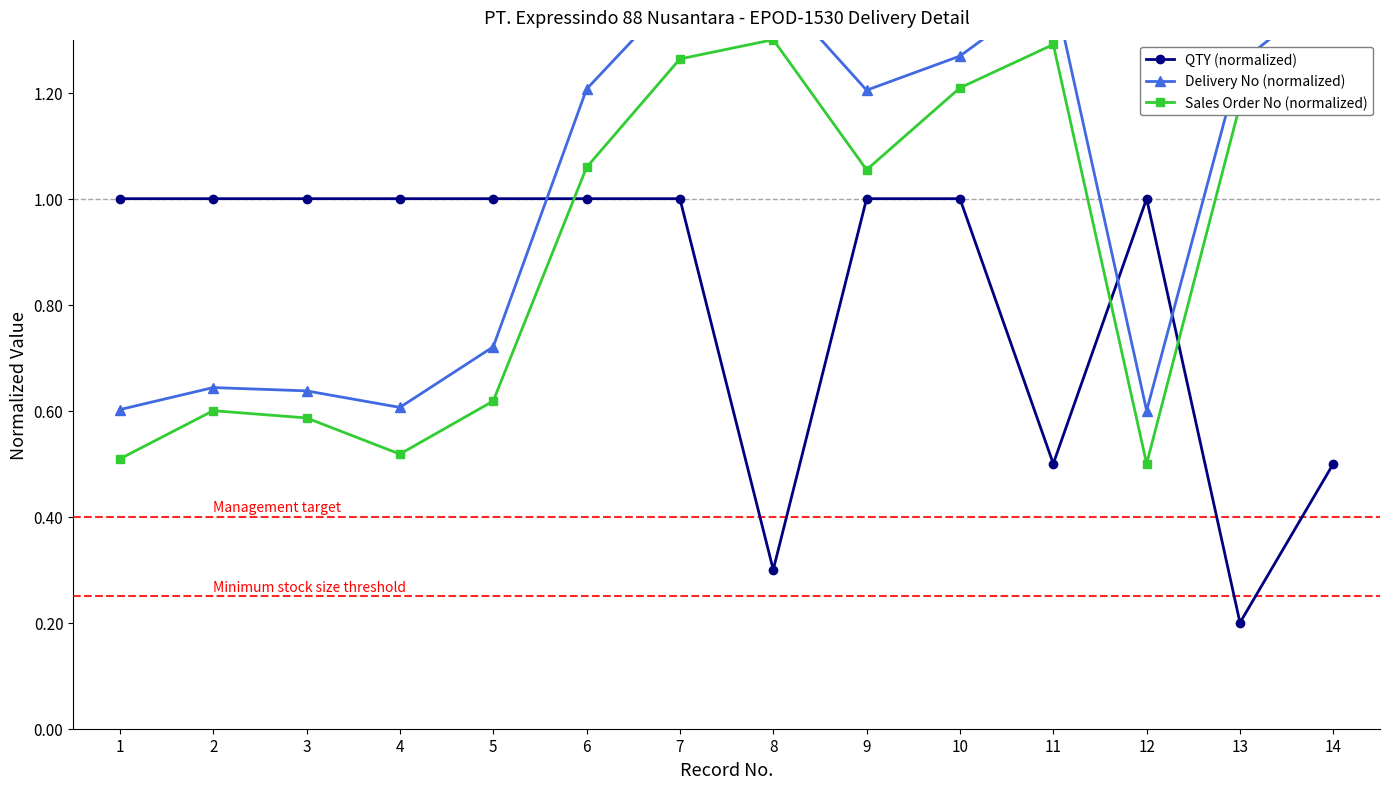

How many intersections are there between Delivery No (normalized) and QTY (normalized)?

3